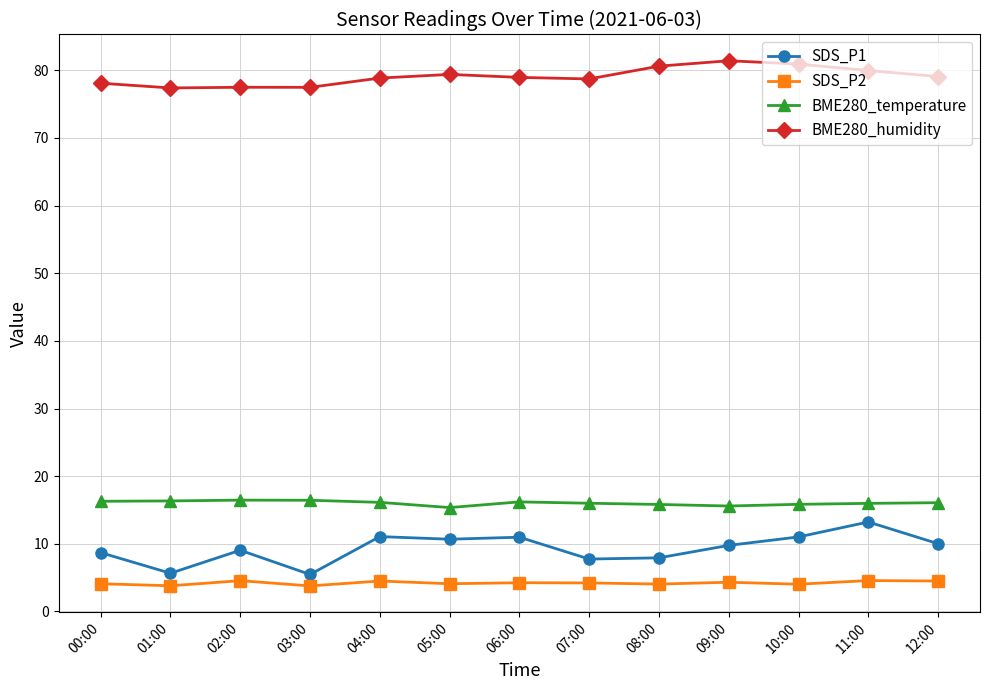

Which series has the largest total across all categories?

BME280_humidity